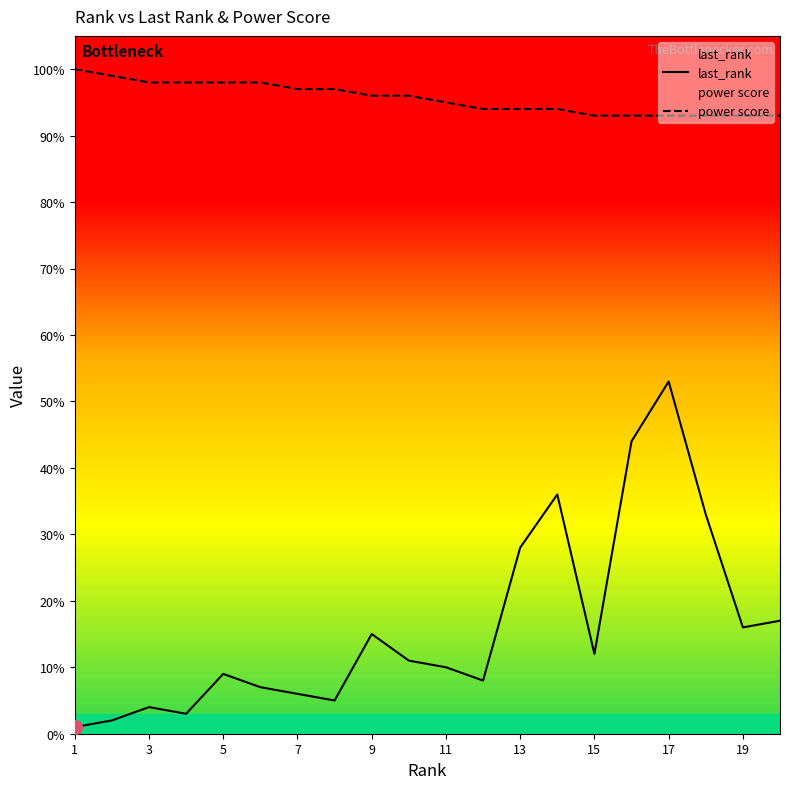

Is the value of last_rank at 19 greater than the value of power score at 13?

No